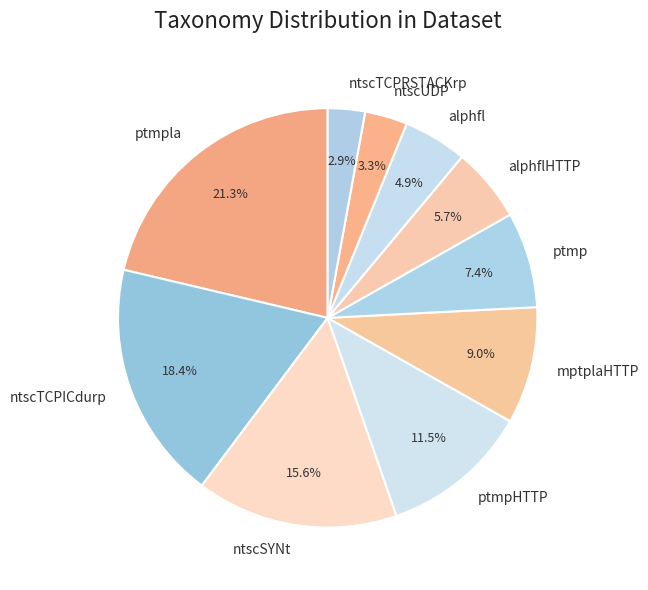

Does any single category account for the majority?

No